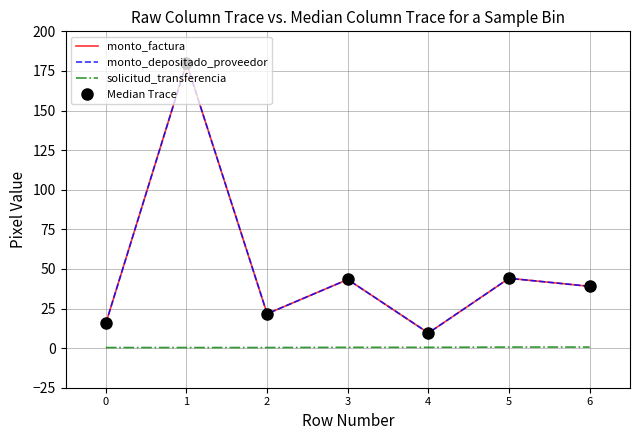

True or false: monto_depositado_proveedor has more than 2 points higher than both neighbors.

True